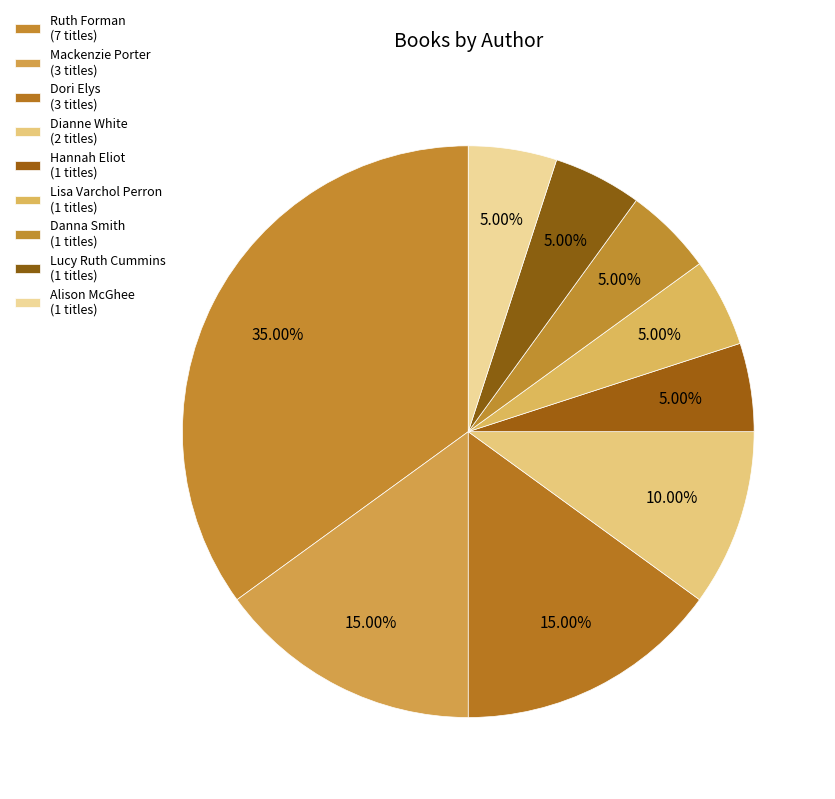

How many segments does this pie chart have?

9